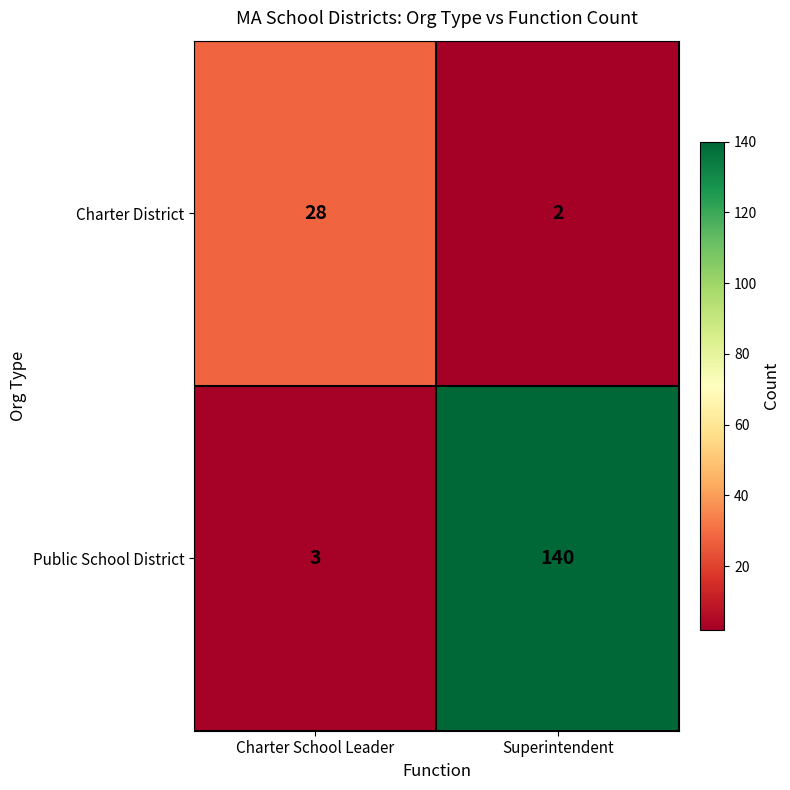

What is the greatest value displayed?

140